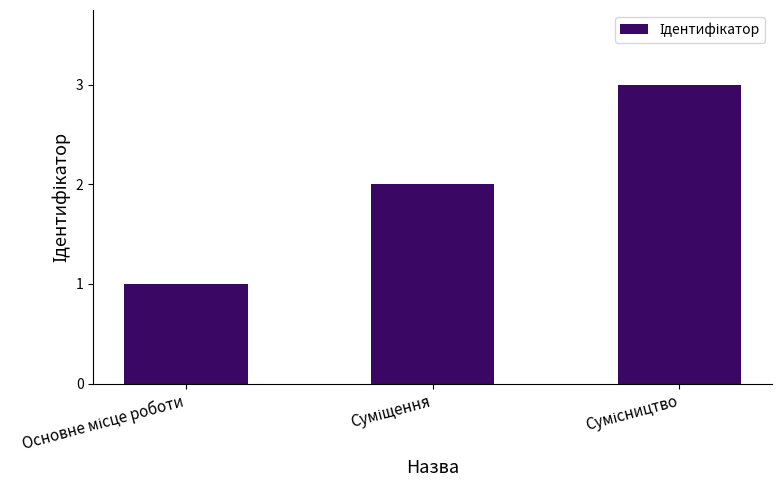

Are the bars horizontal?

No